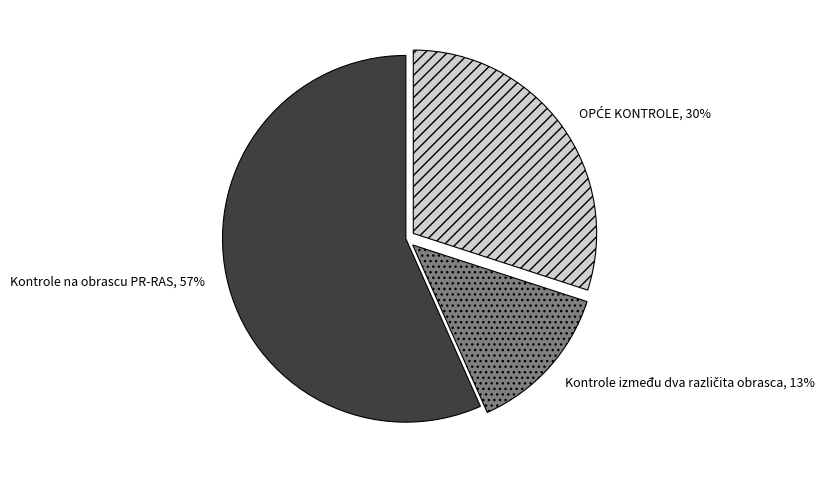

Which slice represents more than half of the pie?

Kontrole na obrascu PR-RAS